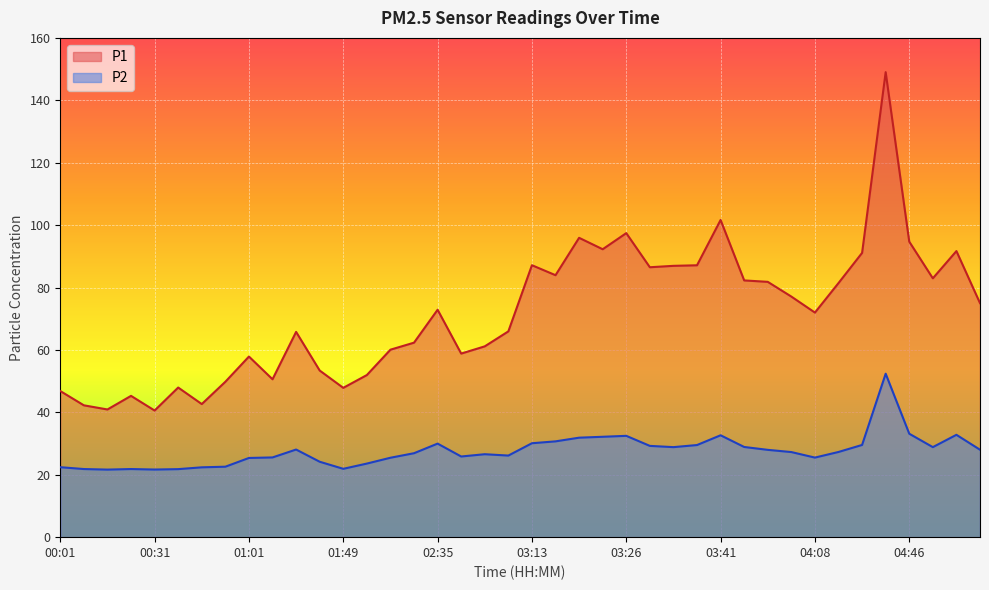

Is it true that P1 equals 49.8 at 00:43?

True